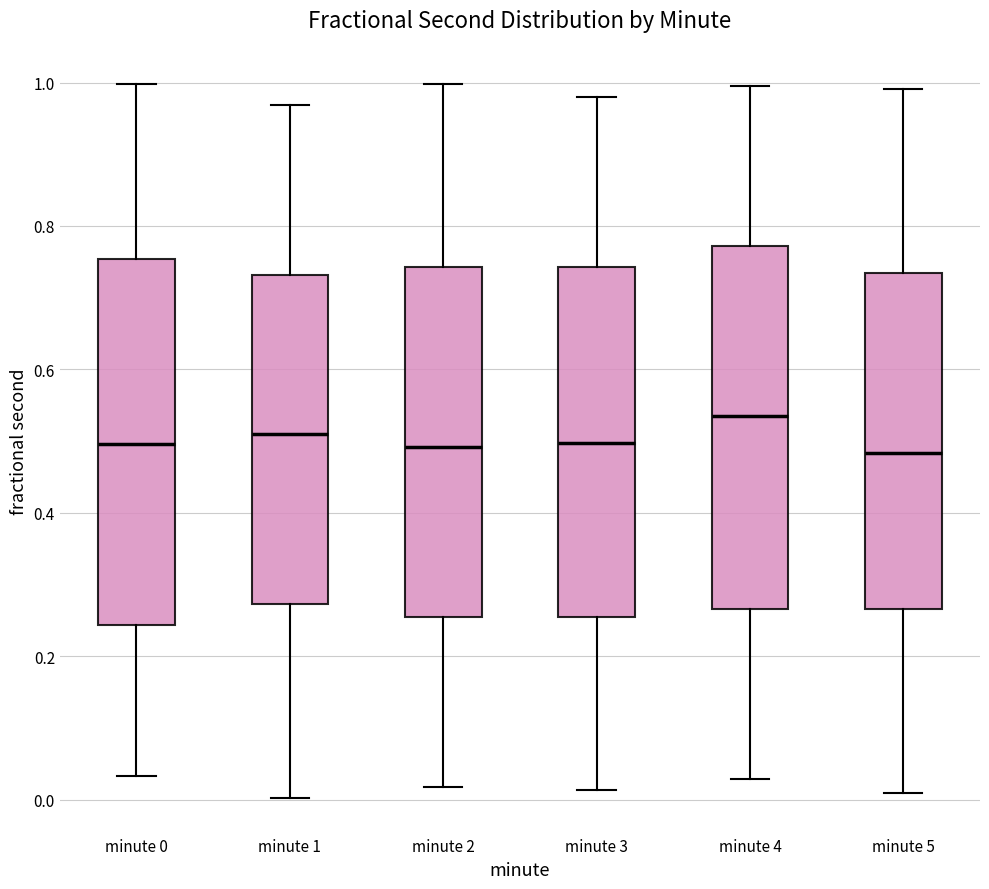

Where does the upper whisker of the box for minute 3 end on the y-axis? The values are not printed on the chart, so give them approximately, as read against the axis.

0.98